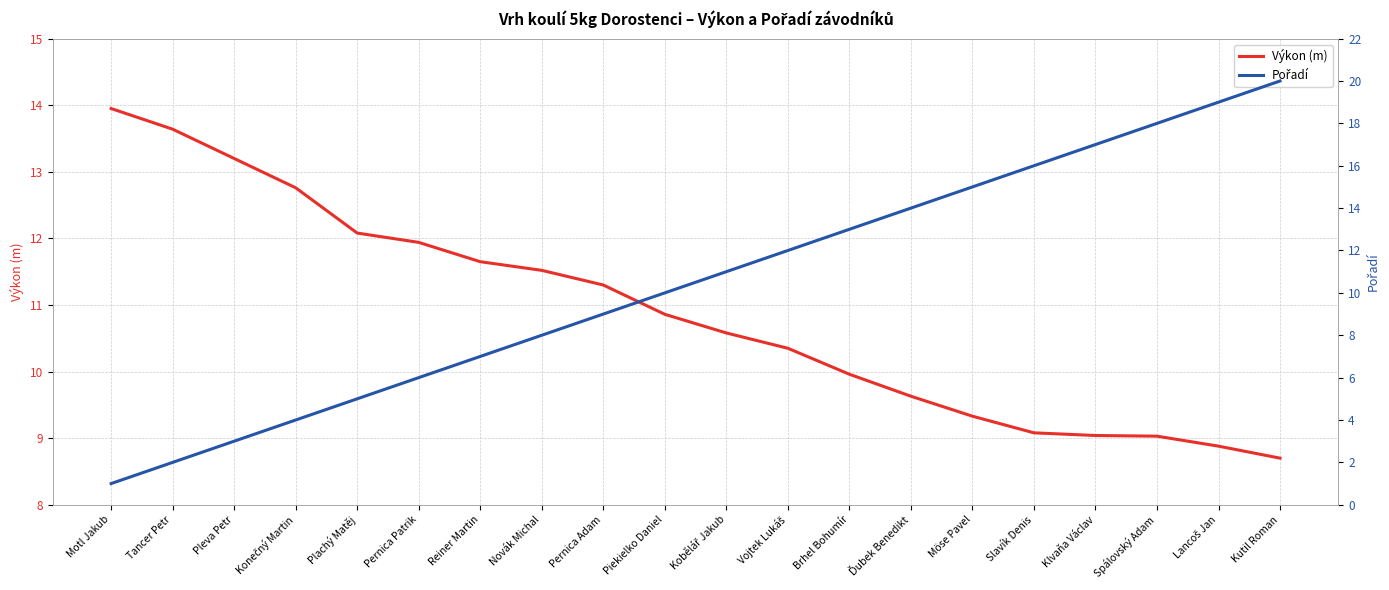

Reading left to right, extract all data points from this chart.

Výkon (m): 13.9	13.6	13.2	12.8	12.1	11.9	11.7	11.5	11.3	10.9	10.6	10.3	10.0	9.6	9.3	9.1	9.0	9.0	8.9	8.7
Pořadí: 1.0	2.0	3.0	4.0	5.0	6.0	7.0	8.0	9.0	10.0	11.0	12.0	13.0	14.0	15.0	16.0	17.0	18.0	19.0	20.0